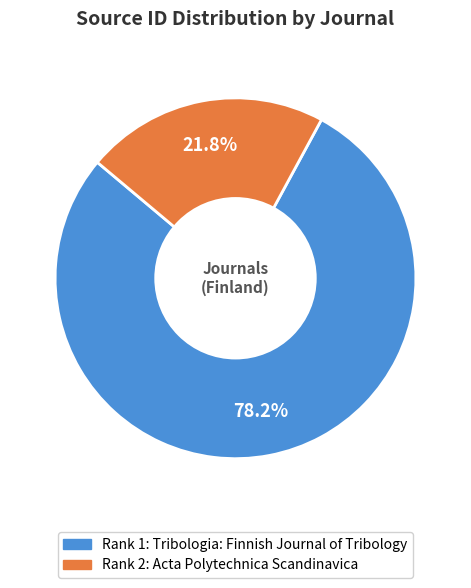

Does any single category account for the majority?

Yes